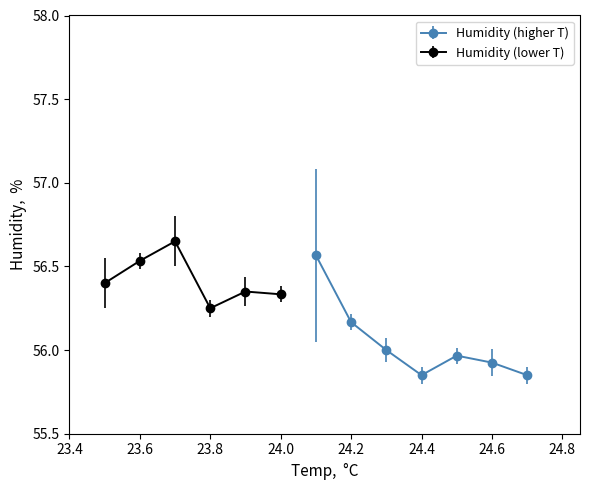

At which category does Humidity (higher T) reach its first local valley?

24.4